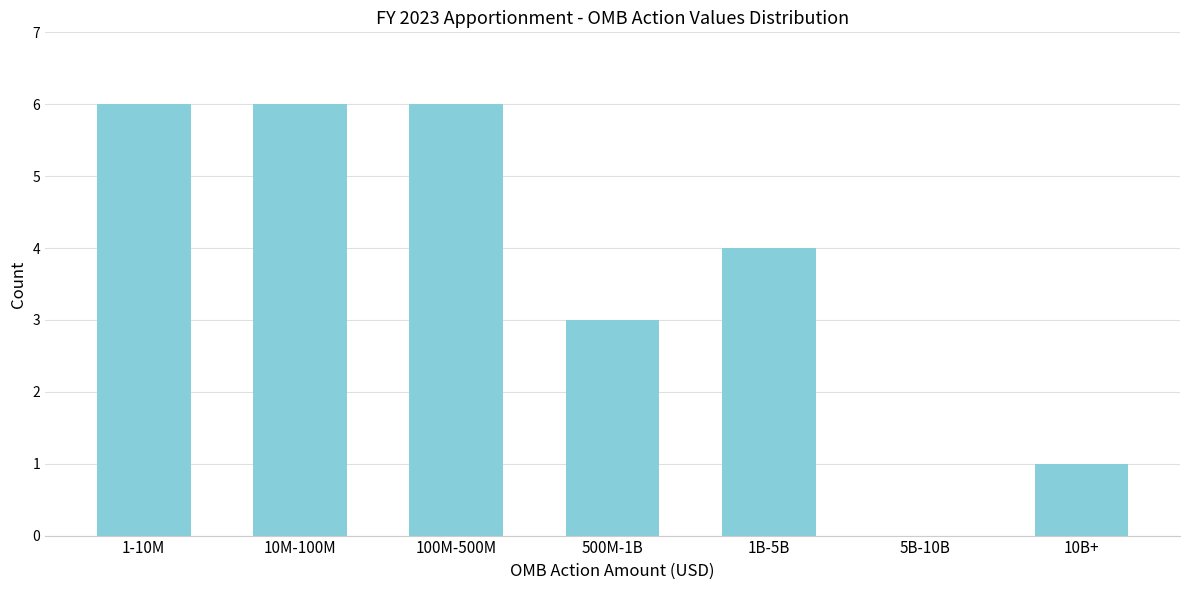

Reading left to right, transcribe all the data shown in this chart.

1-10M=6	10M-100M=6	100M-500M=6	500M-1B=3	1B-5B=4	5B-10B=0	10B+=1